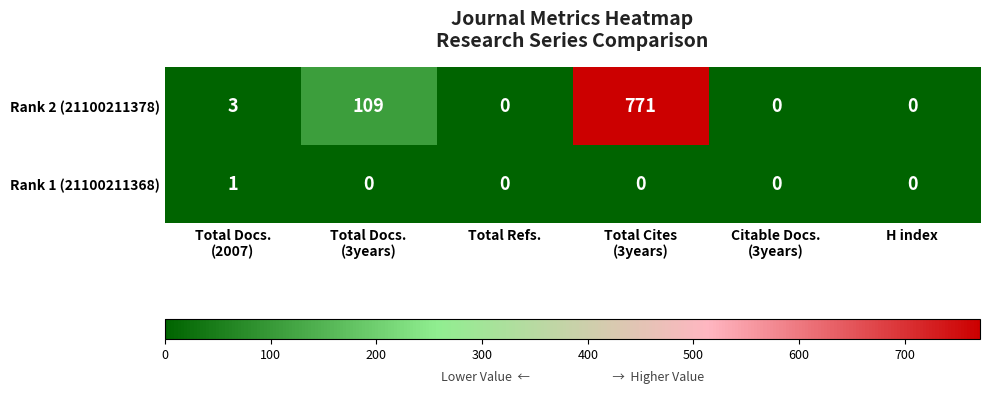

Reading left to right, extract all data points from this chart.

Rank 2 (21100211378): 3	109	0	771	0	0
Rank 1 (21100211368): 1	0	0	0	0	0